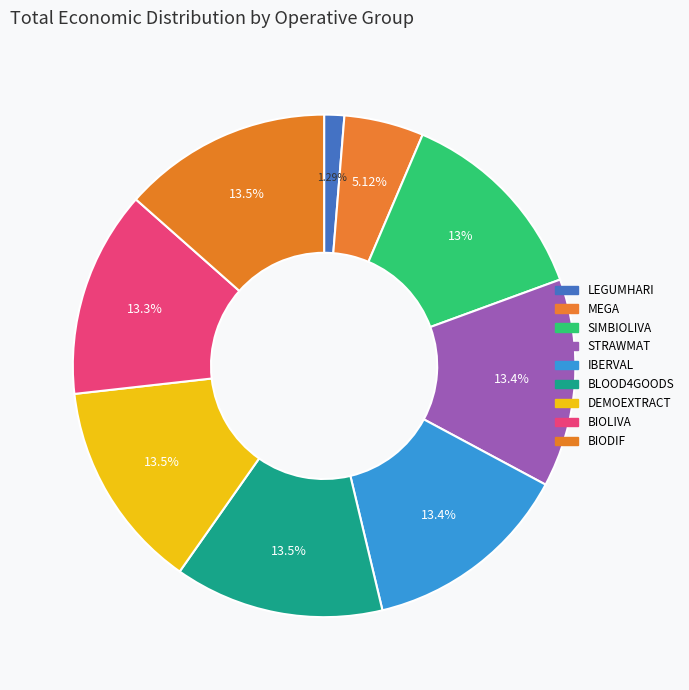

Is it true that DEMOEXTRACT is 21% of the pie?

False